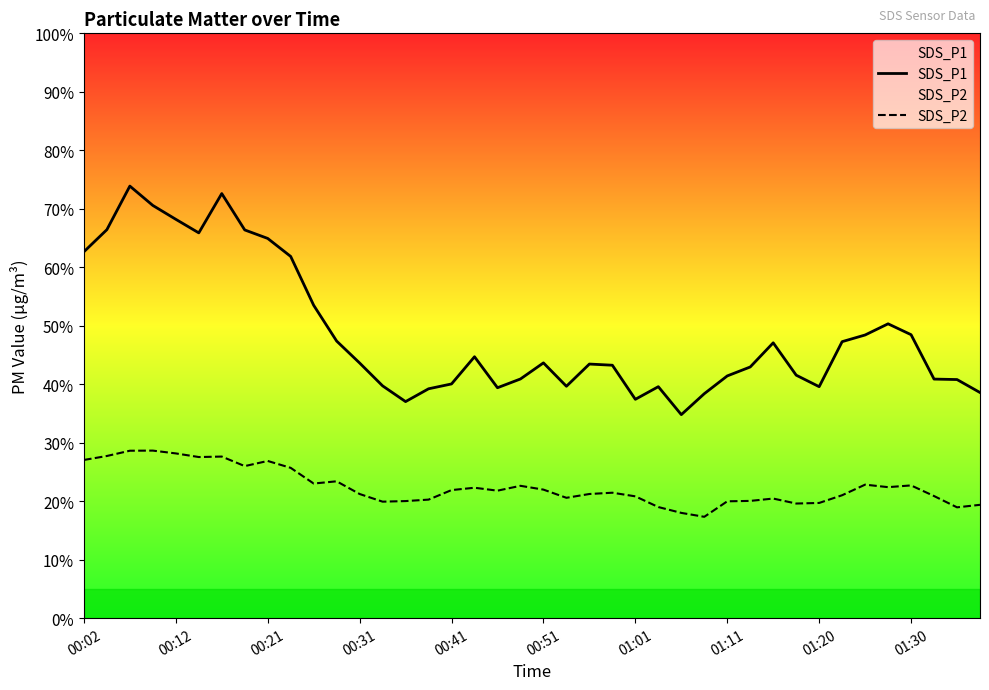

Reading left to right, transcribe all the data shown in this chart.

SDS_P1: 62.6	66.4	73.9	70.6	68.2	65.9	72.6	66.4	64.9	61.9	53.5	47.4	43.6	39.7	37.0	39.2	40.0	44.7	39.4	40.9	43.6	39.6	43.5	43.2	37.4	39.6	34.8	38.4	41.4	43.0	47.1	41.5	39.6	47.3	48.4	50.3	48.5	40.9	40.8	38.6
SDS_P2: 27.1	27.7	28.6	28.6	28.2	27.6	27.6	26.0	26.9	25.7	23.0	23.4	21.2	19.9	20.0	20.3	21.9	22.3	21.8	22.6	22.0	20.6	21.2	21.4	20.8	19.0	18.0	17.3	20.0	20.1	20.4	19.6	19.7	21.0	22.8	22.4	22.7	20.9	18.9	19.4